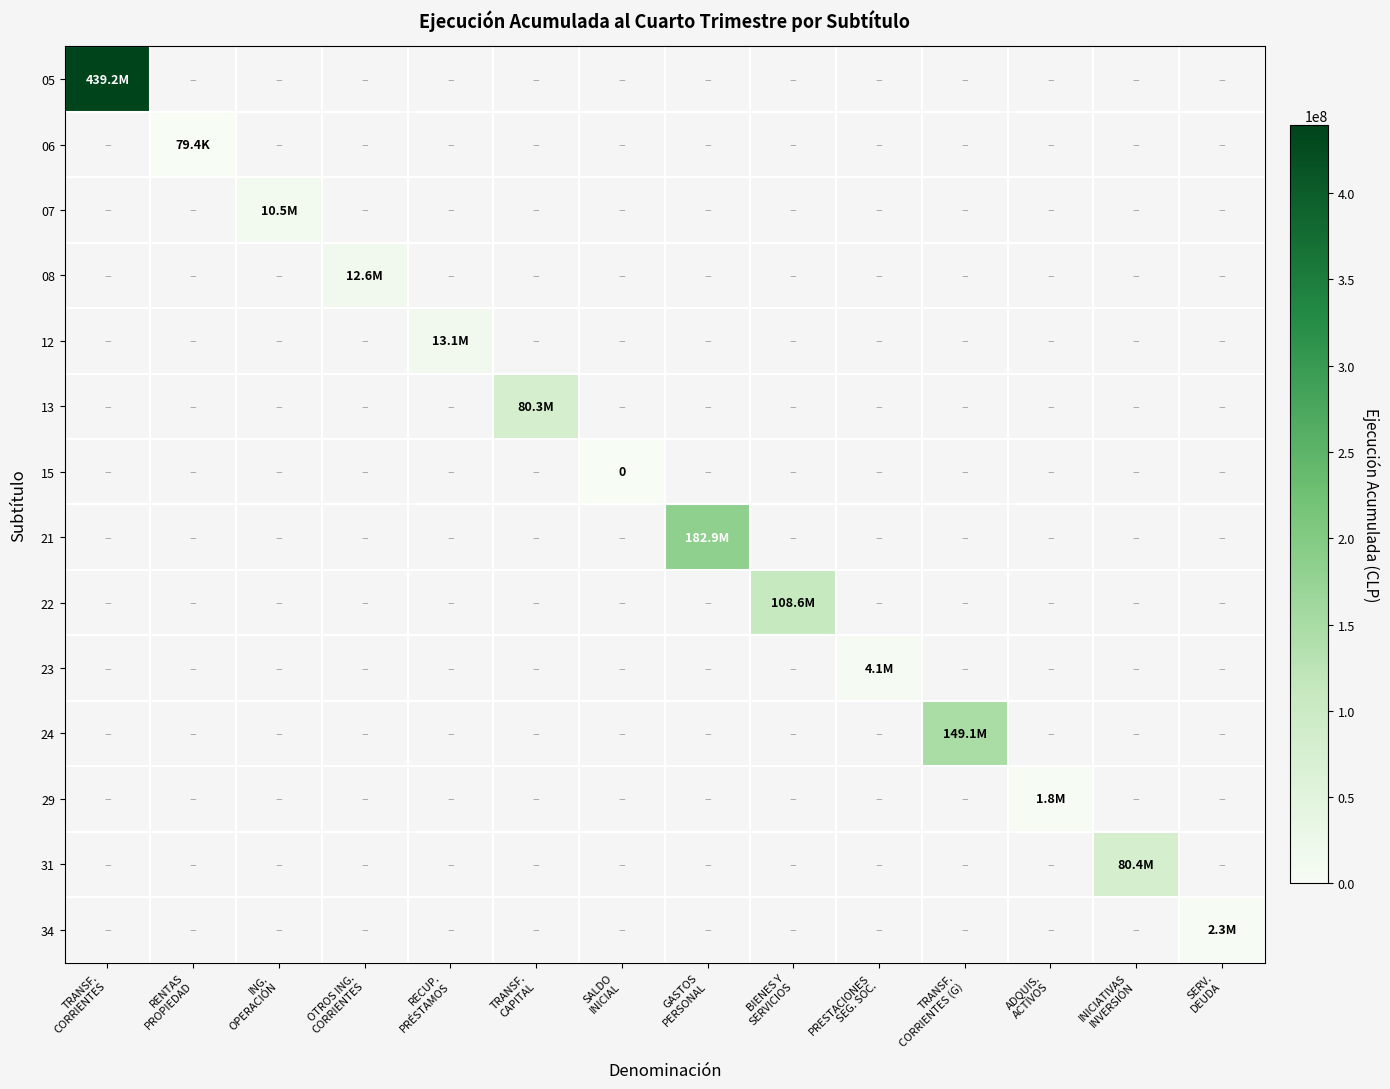

Between RENTAS
PROPIEDAD and OTROS ING.
CORRIENTES, which is larger?

OTROS ING.
CORRIENTES